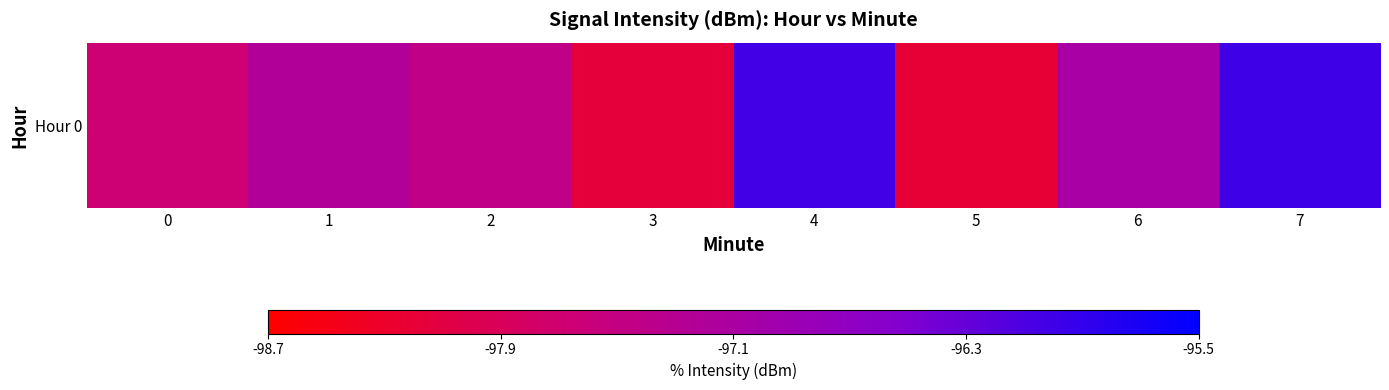

What is the difference between the maximum and minimum values?

2.3